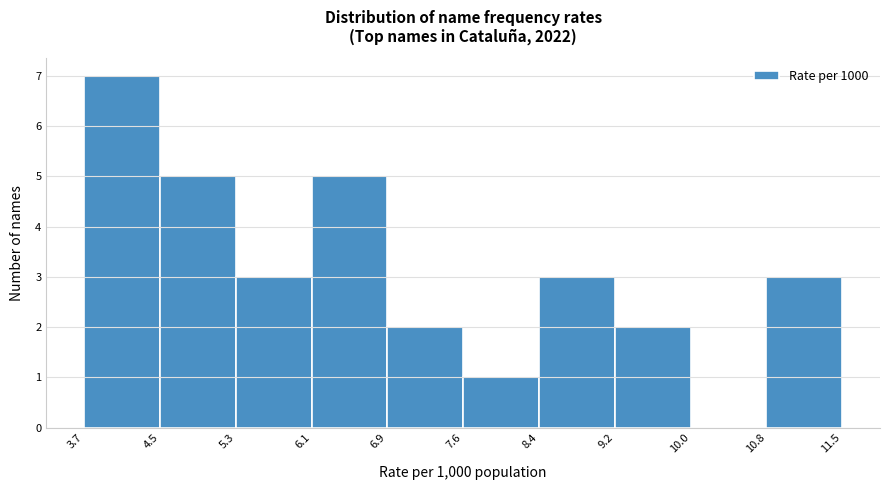

Reading left to right, transcribe this chart: for each bar, give the range it covers on the x-axis and its height. The values are not printed on the chart, so give them approximately, as read against the axis.

3.7 to 4.5: 7
4.5 to 5.3: 5
5.3 to 6.1: 3
6.1 to 6.9: 5
6.9 to 7.6: 2
7.6 to 8.4: 1
8.4 to 9.2: 3
9.2 to 10.0: 2
10.0 to 10.8: 0
10.8 to 11.5: 3